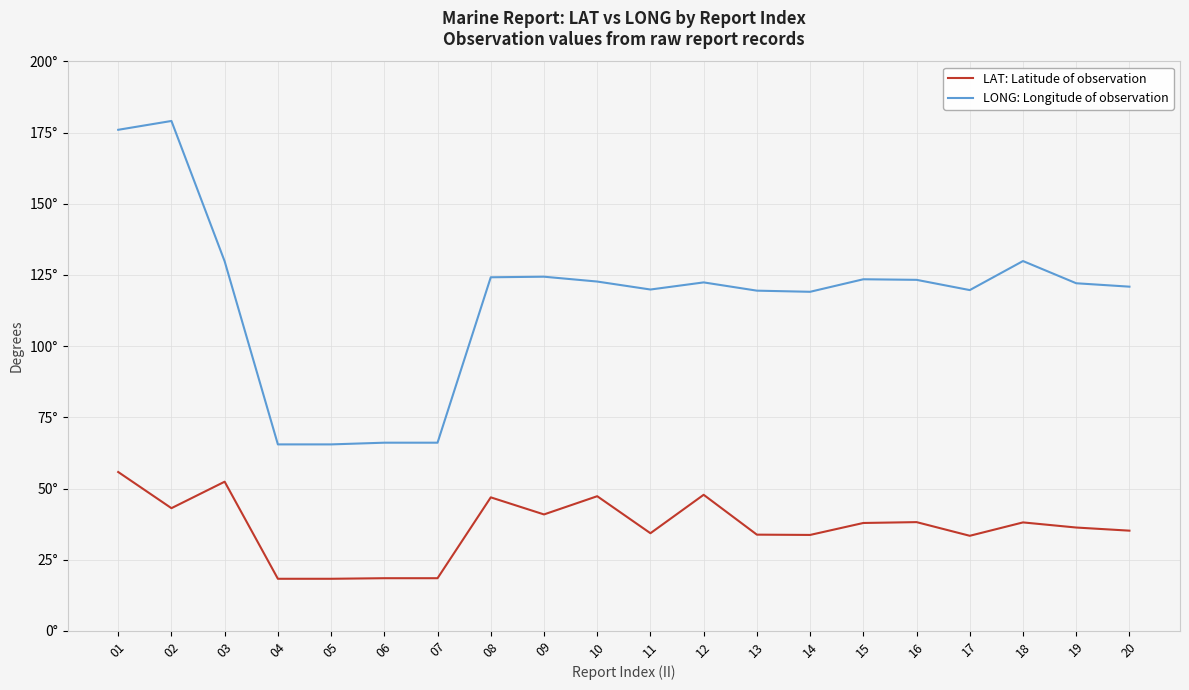

Does the chart have visible grid lines?

Yes